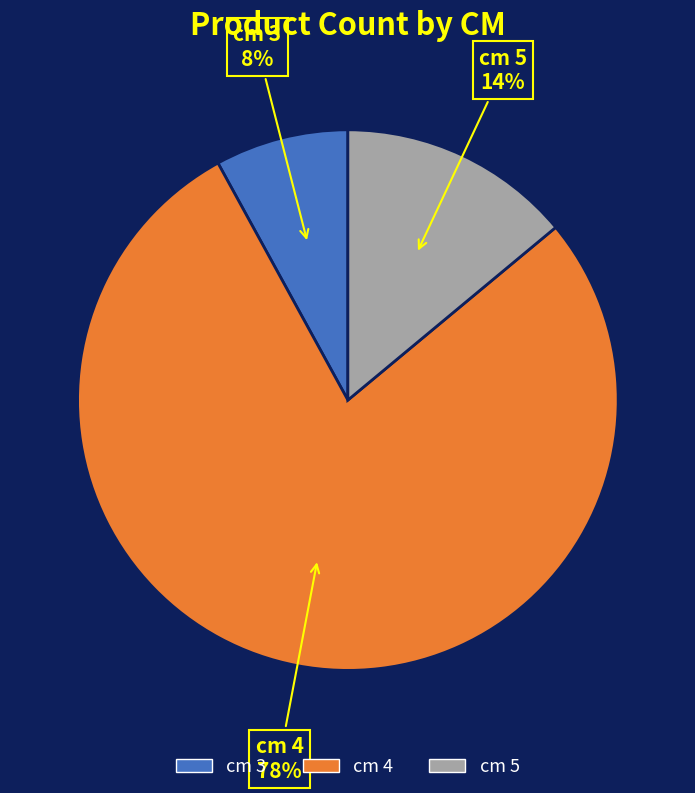

True or false: cm 3 accounts for 8% of the total.

True